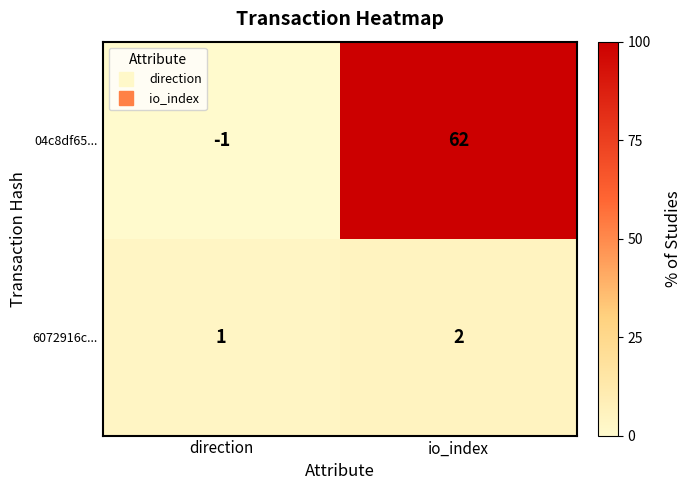

List the series in order of their peak value, highest first.

04c8df65..., 6072916c...